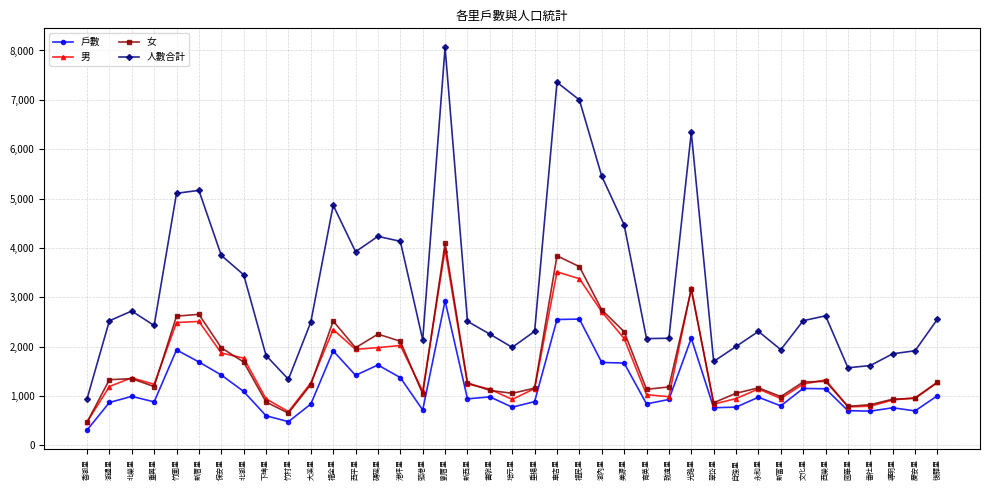

What is the smallest value displayed?

309